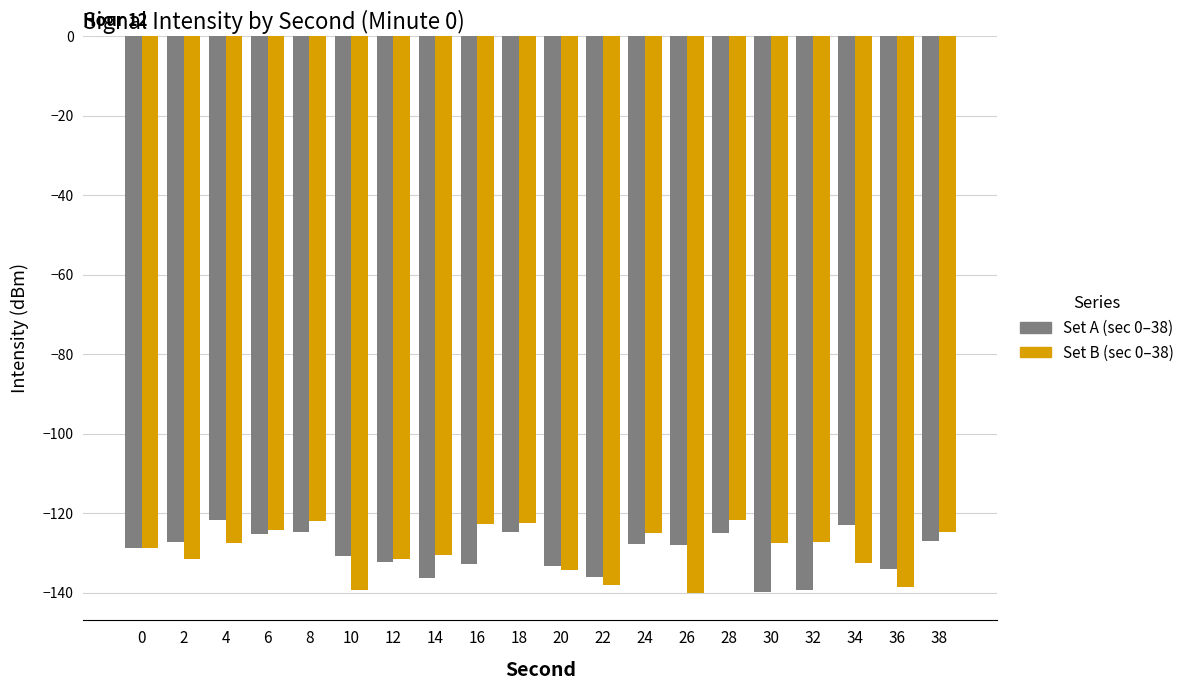

How many bars are there in total?

40